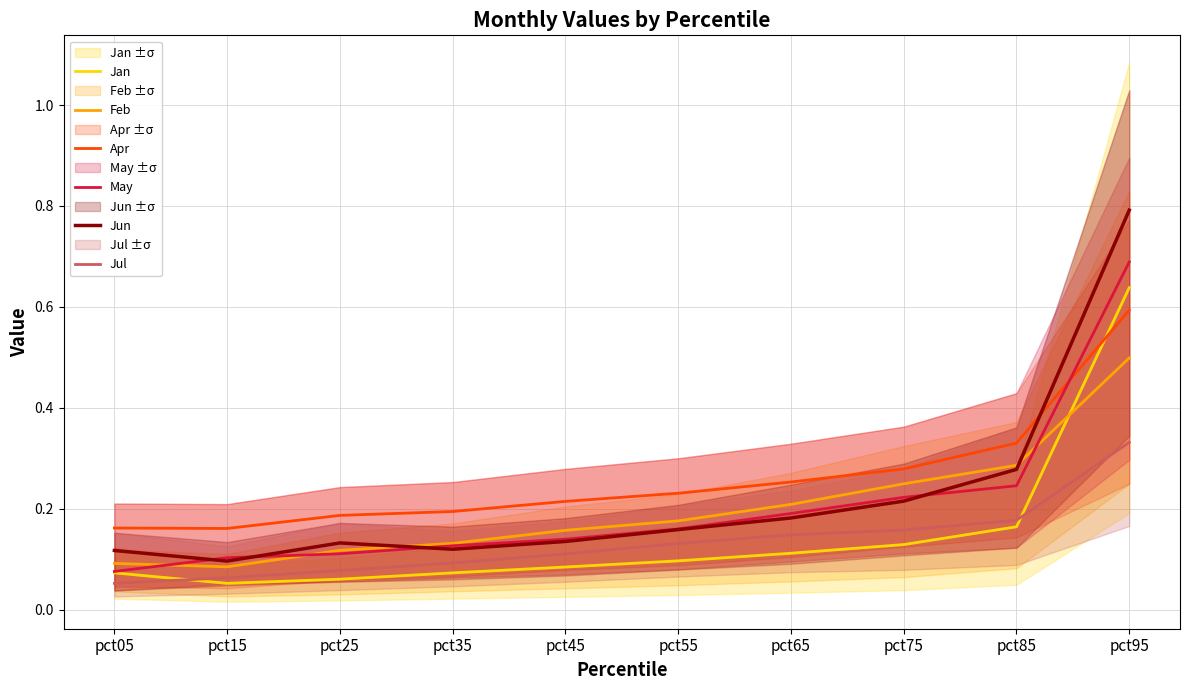

At pct15, list the series in order from smallest to largest.

Jan, Jul, Feb, Jun, May, Apr